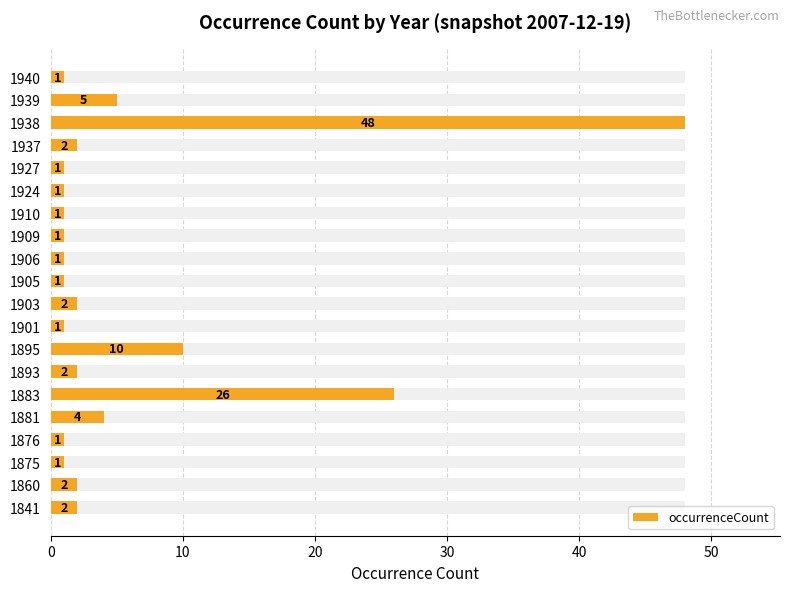

True or false: the data shows 0 at 1940.

False